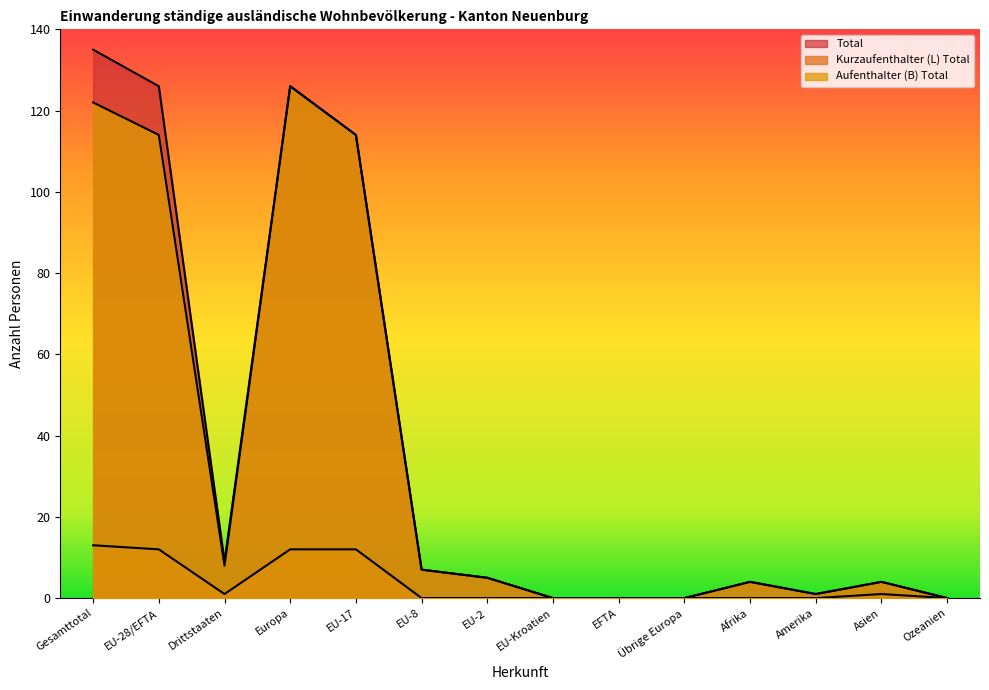

At Drittstaaten, list the series in order from largest to smallest.

Total, Aufenthalter (B) Total, Kurzaufenthalter (L) Total